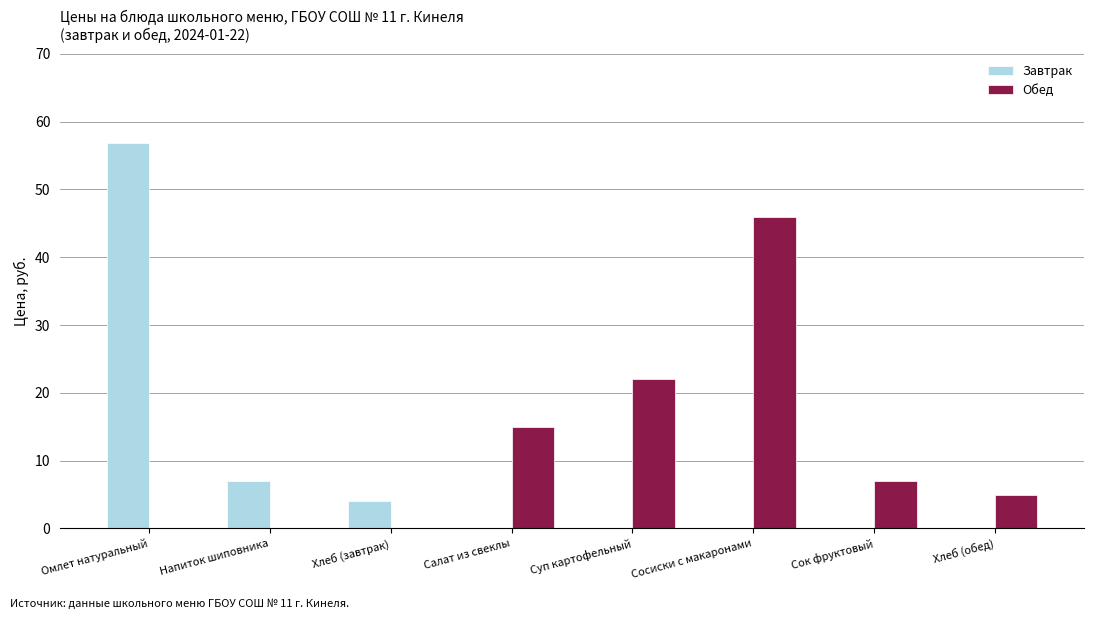

At which label does Обед reach its peak?

Сосиски с макаронами